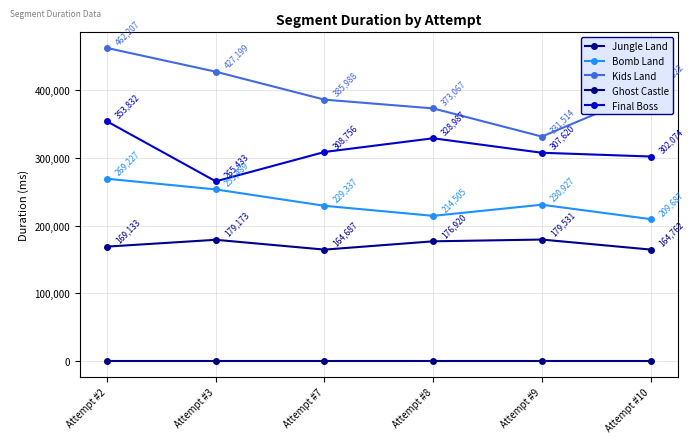

Reading left to right, what are all the values shown in this chart?

Jungle Land: 169133	179173	164687	176920	179531	164762
Bomb Land: 269227	253489	229337	214505	230927	209687
Kids Land: 462207	427199	385988	373067	331514	398822
Ghost Castle: 0	0	0	0	0	0
Final Boss: 353832	265433	308756	328987	307620	302074